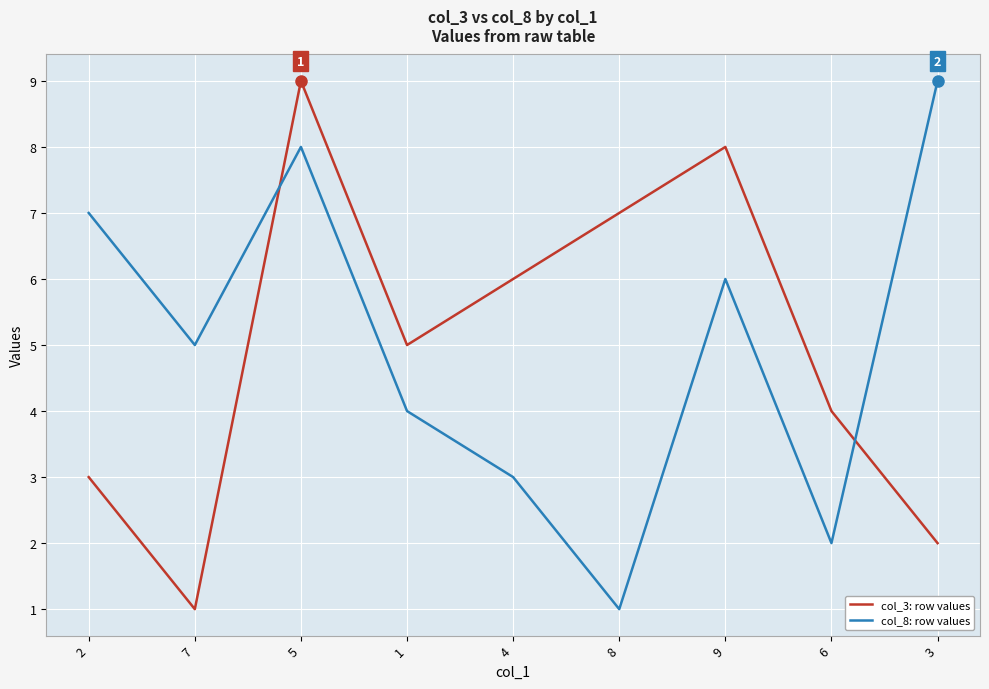

Where do col_3: row values and col_8: row values first cross each other?

7 and 5